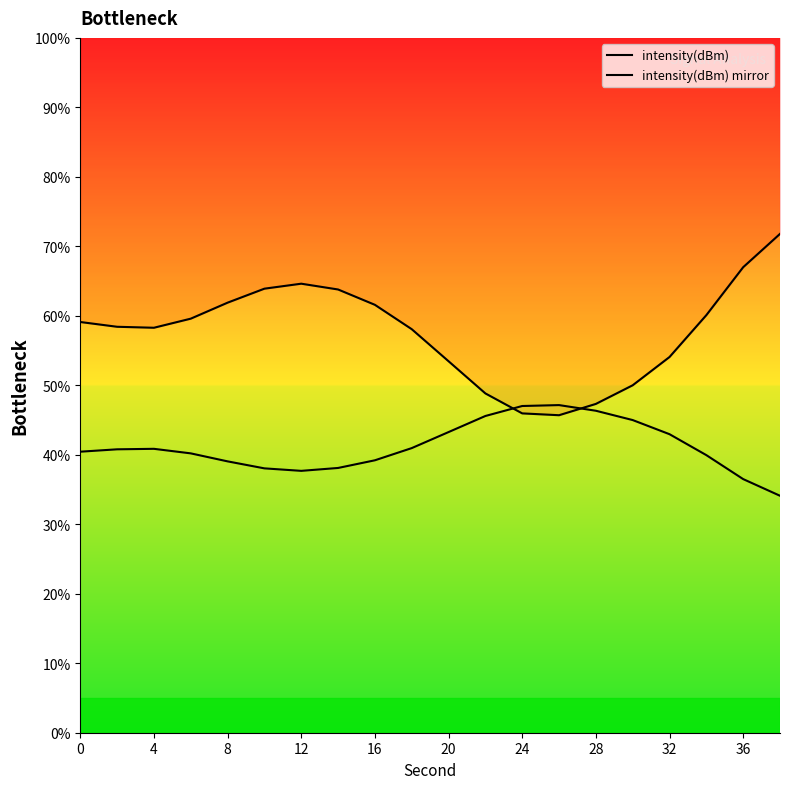

What are all the series names shown in the legend?

intensity(dBm), intensity(dBm) mirror